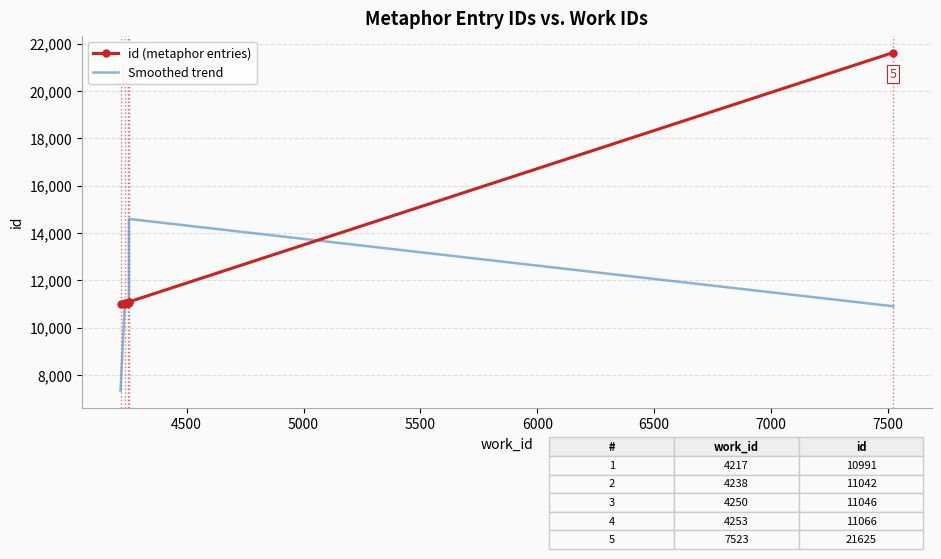

True or false: id (metaphor entries) has more than 1 points higher than both neighbors.

False